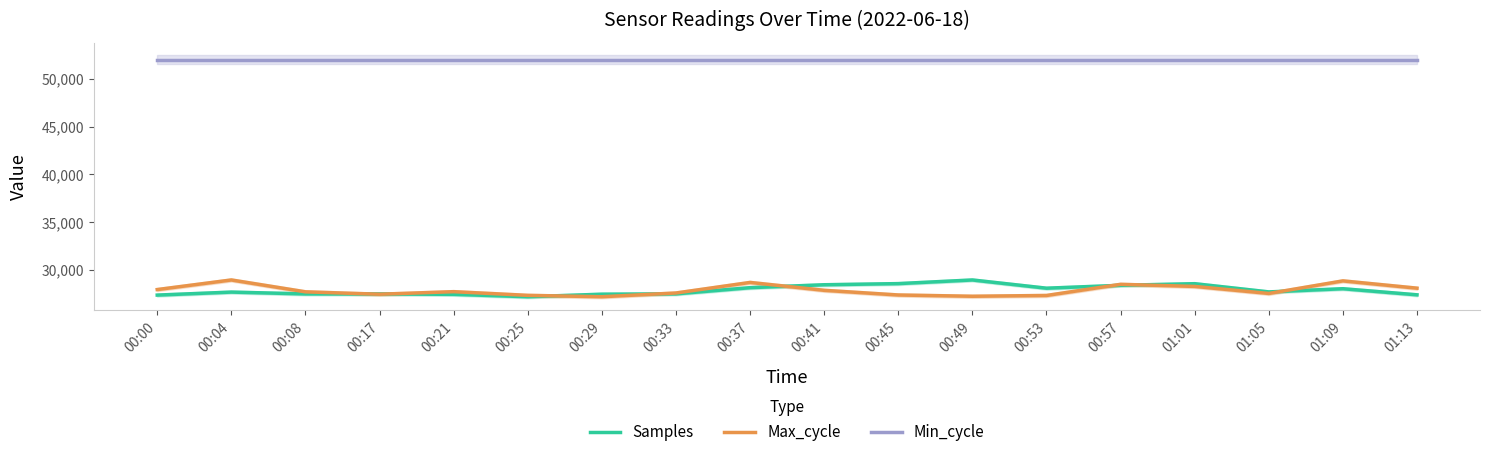

Read the Samples value at 00:04.

27698.7